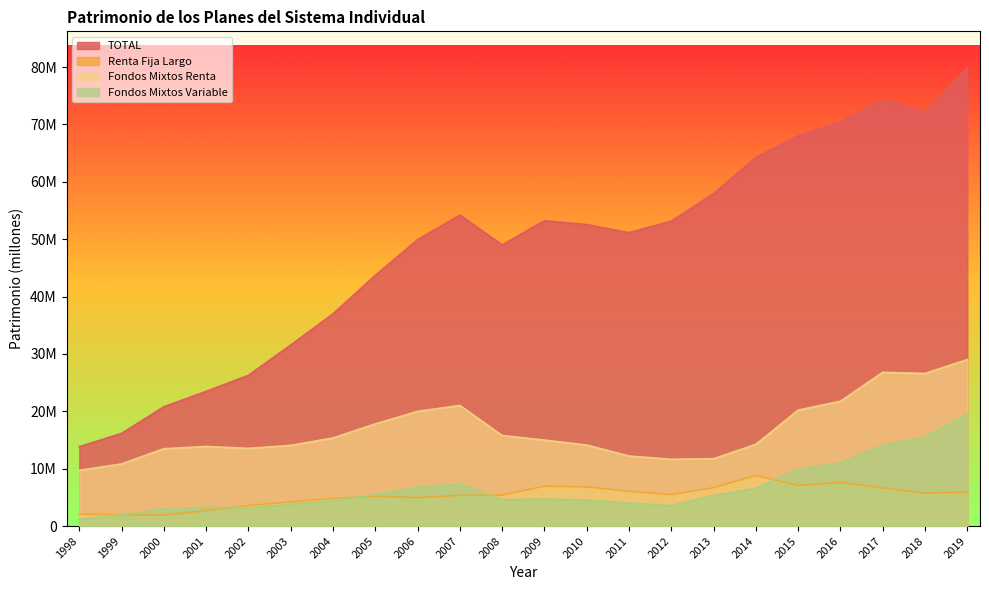

True or false: TOTAL has a value of 68011511 at 2015.

True